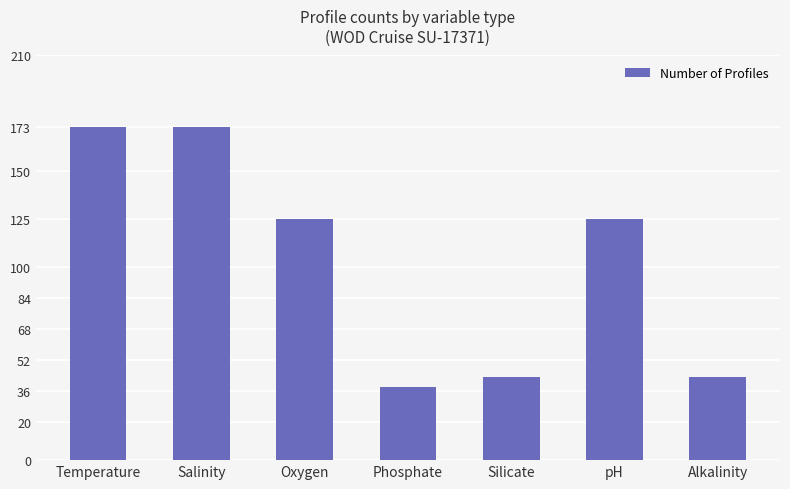

How many bars are there in total?

7